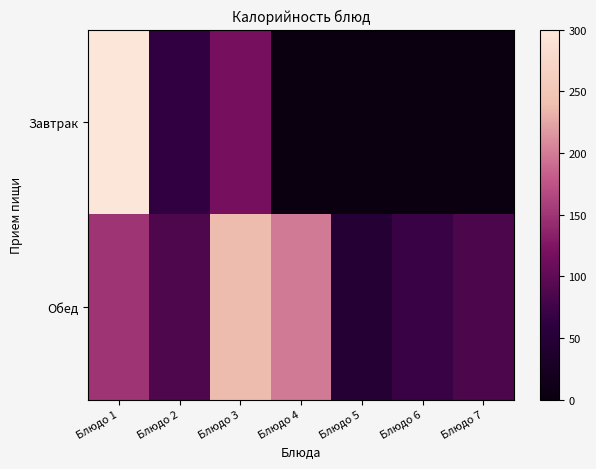

What is the highest value of the Завтрак series?

296.6